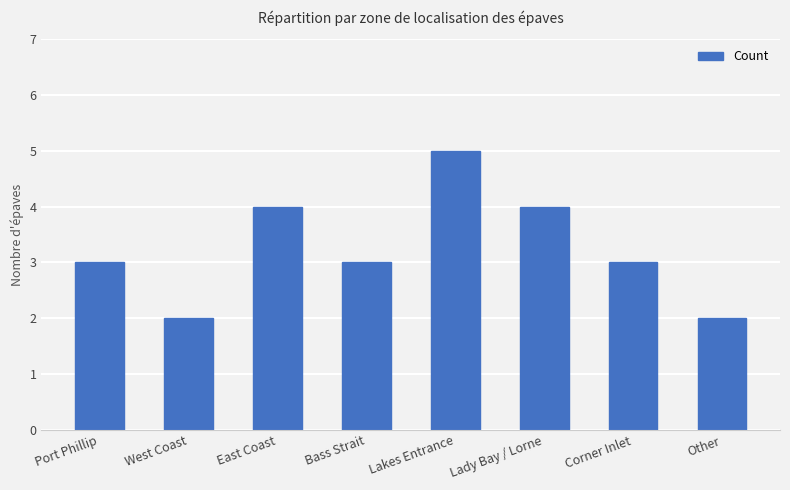

What is the greatest value displayed?

5